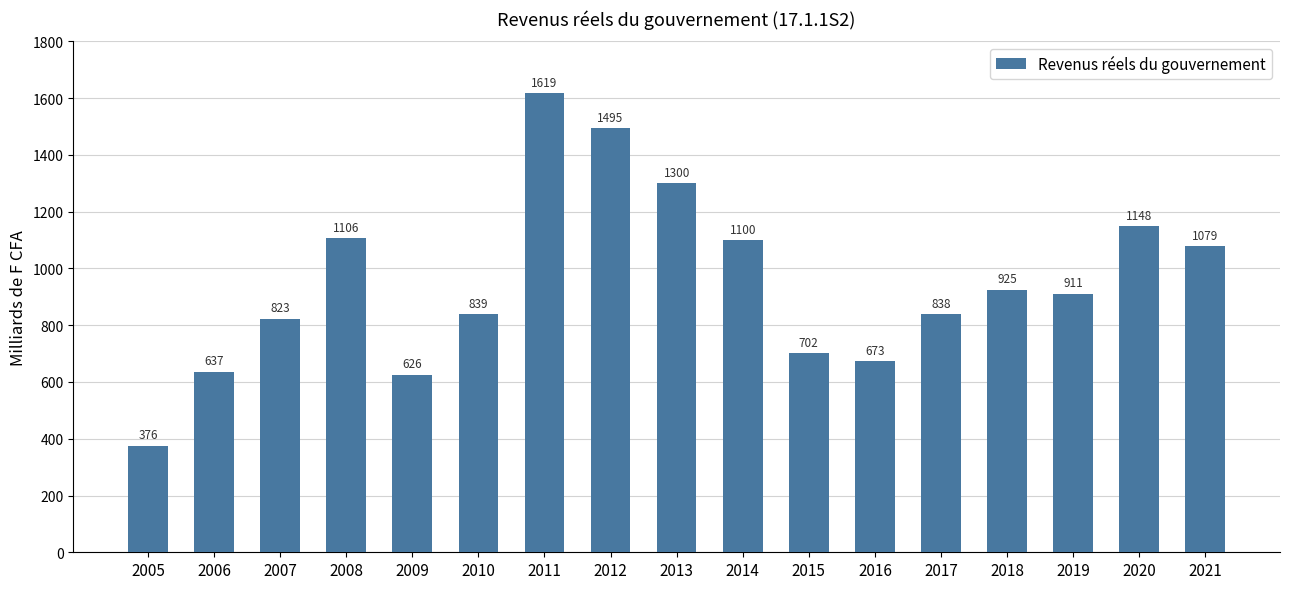

Between 2006 and 2018, which is larger?

2018